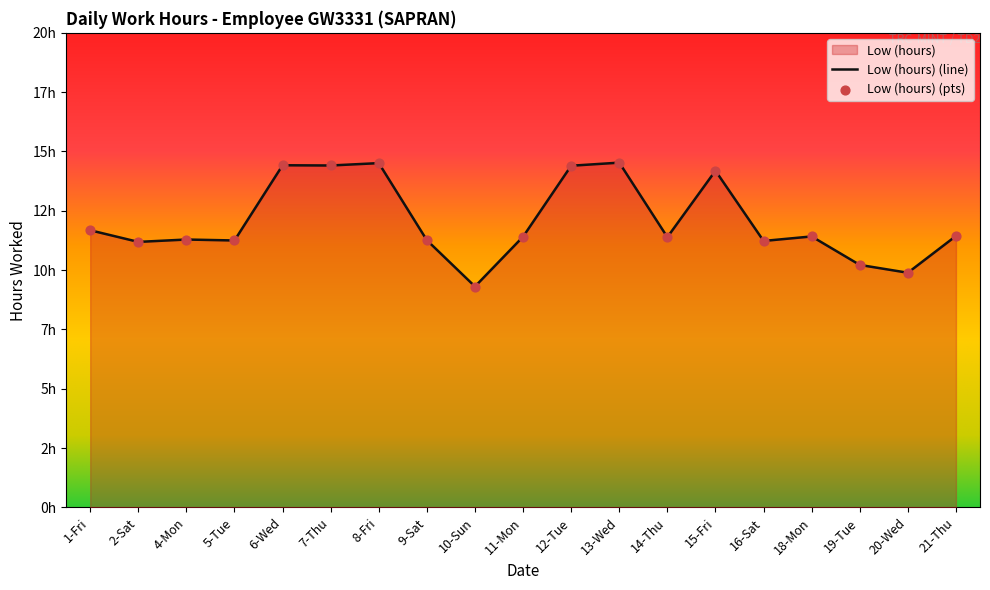

Which series has the largest Y range (max minus min)?

Low (hours) (line)